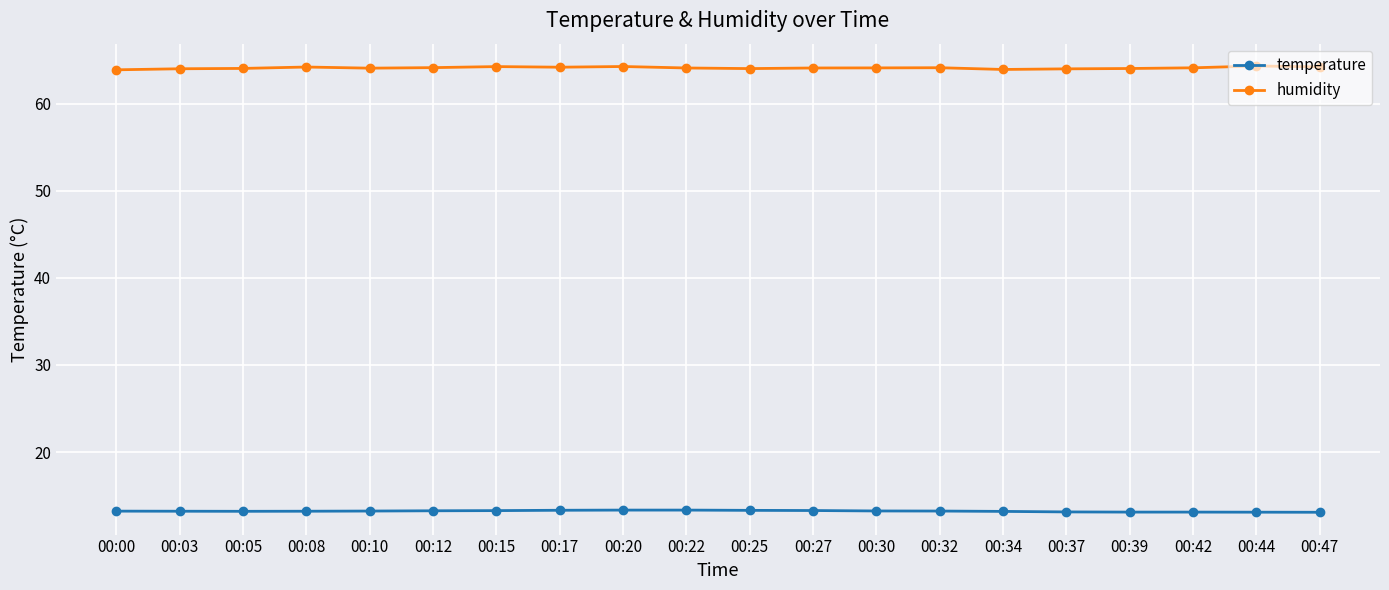

Is the value of humidity at 00:03 greater than the value of temperature at 00:27?

Yes